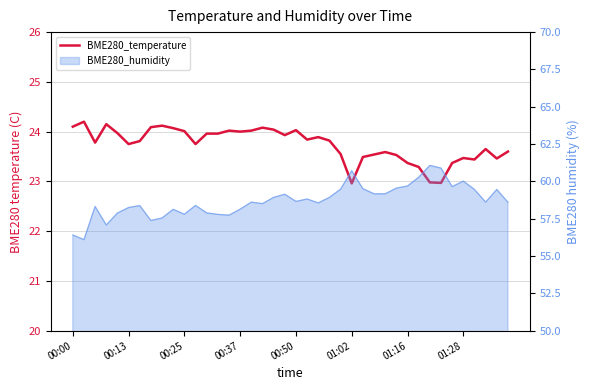

Count the number of values greater than 23.

37